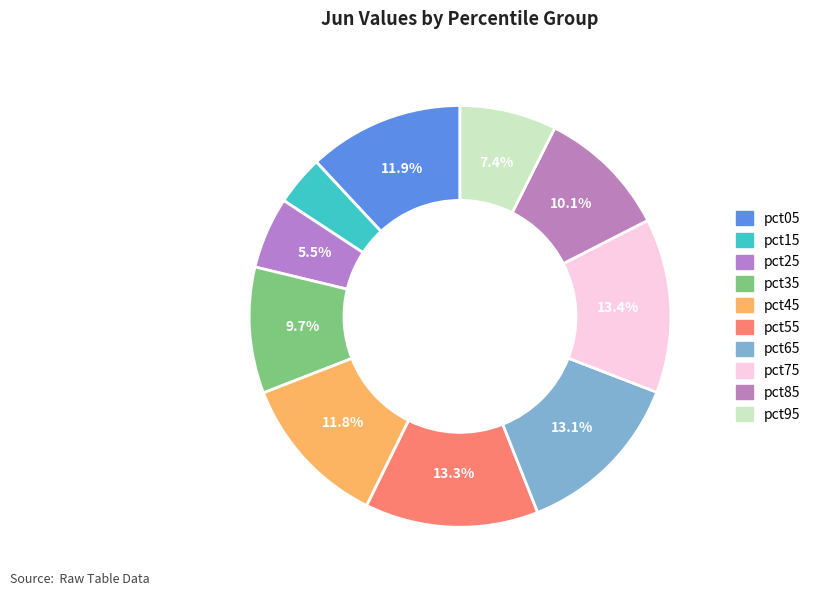

Is there a majority slice in this chart?

No